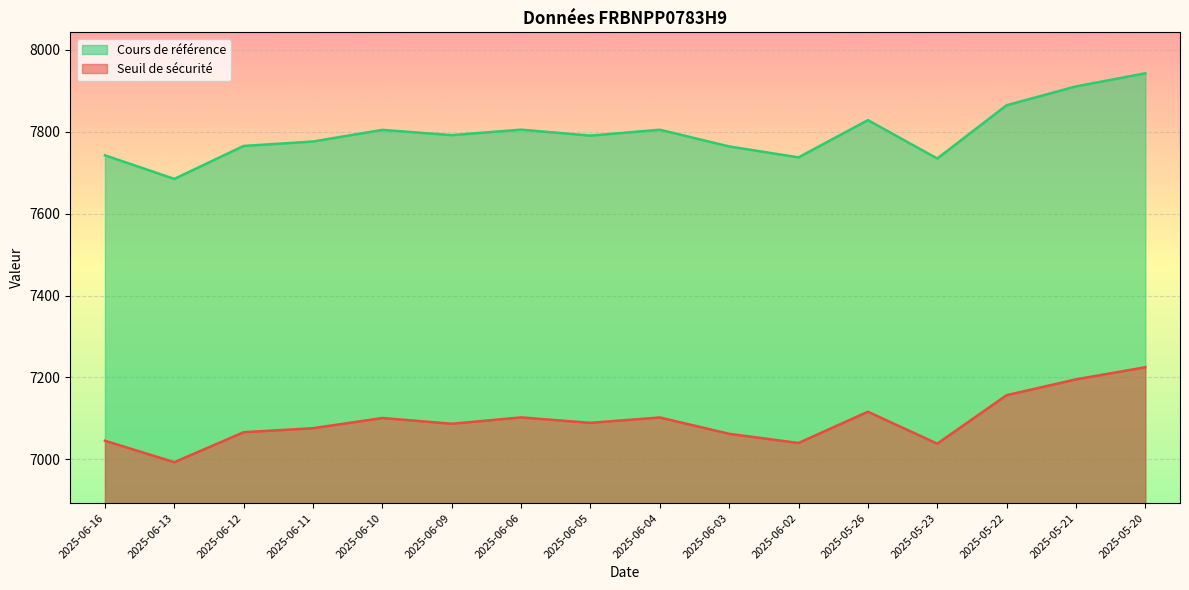

Reading left to right, extract all data points from this chart.

Seuil de sécurité: 2025-06-16=7045.4	2025-06-13=6993.1	2025-06-12=7066.2	2025-06-11=7076.1	2025-06-10=7100.9	2025-06-09=7086.9	2025-06-06=7102.4	2025-06-05=7089.1	2025-06-04=7102.2	2025-06-03=7062.3	2025-06-02=7040.0	2025-05-26=7116.3	2025-05-23=7038.3	2025-05-22=7156.6	2025-05-21=7195.3	2025-05-20=7224.9
Prix du produit: 2025-06-16=7742.2	2025-06-13=7684.7	2025-06-12=7765.1	2025-06-11=7775.9	2025-06-10=7804.3	2025-06-09=7791.5	2025-06-06=7804.9	2025-06-05=7790.3	2025-06-04=7804.7	2025-06-03=7763.8	2025-06-02=7737.2	2025-05-26=7828.1	2025-05-23=7734.4	2025-05-22=7864.4	2025-05-21=7910.5	2025-05-20=7942.4